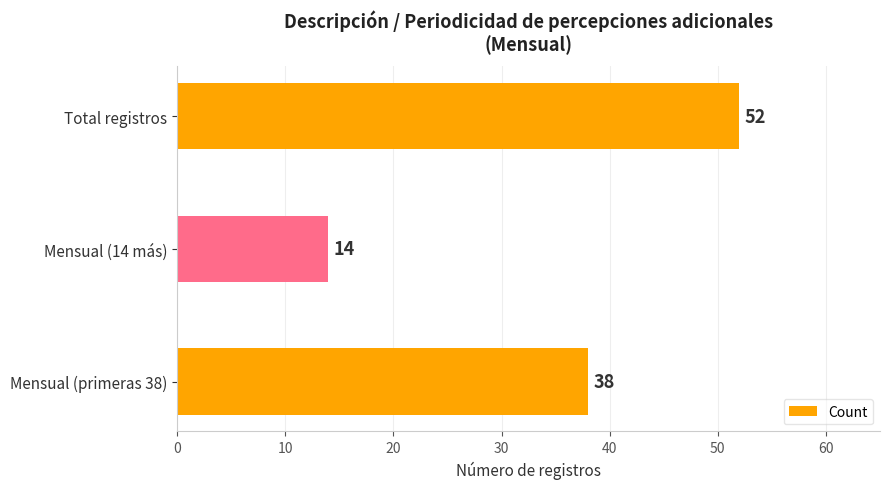

List the labels in order of value, largest first.

Total registros, Mensual (primeras 38), Mensual (14 más)